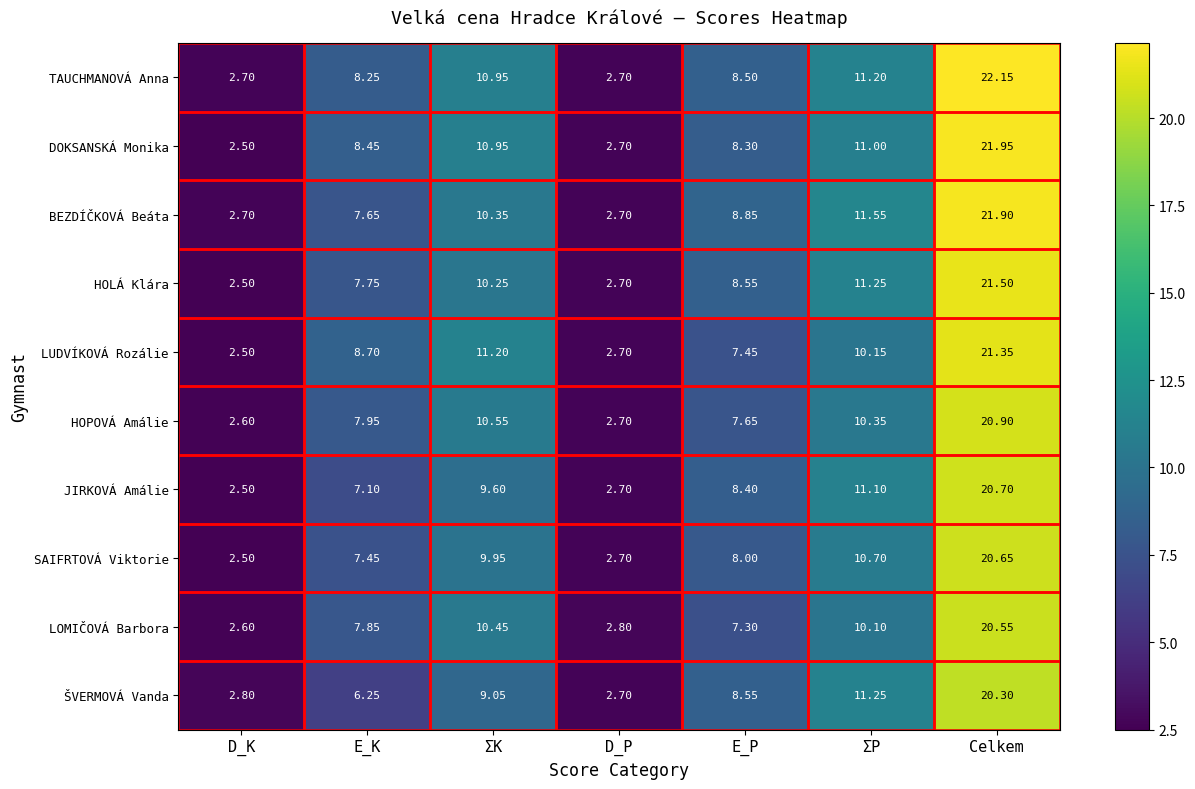

Which category has the highest value across all series?

Celkem